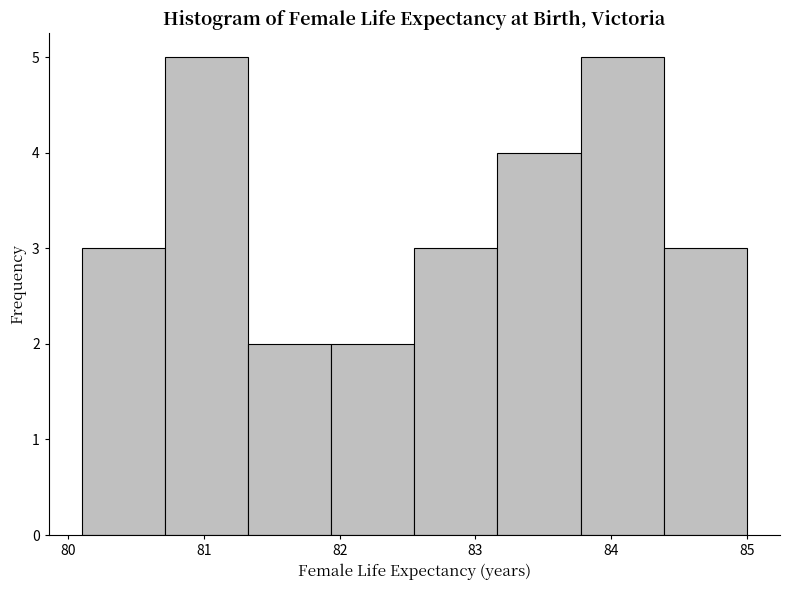

Reading left to right, list every bar in this chart as the range it spans on the x-axis followed by its height. Neither the bar edges nor the heights are printed on the chart, so give them approximately, as read against the axes.

80.1 to 80.7: 3
80.7 to 81.3: 5
81.3 to 81.9: 2
81.9 to 82.6: 2
82.6 to 83.2: 3
83.2 to 83.8: 4
83.8 to 84.4: 5
84.4 to 85.0: 3